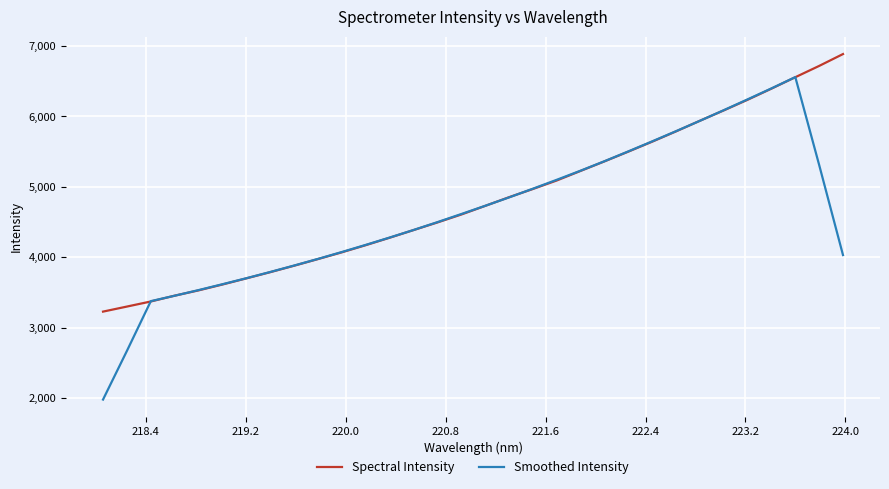

What is the greatest value displayed?

6884.4